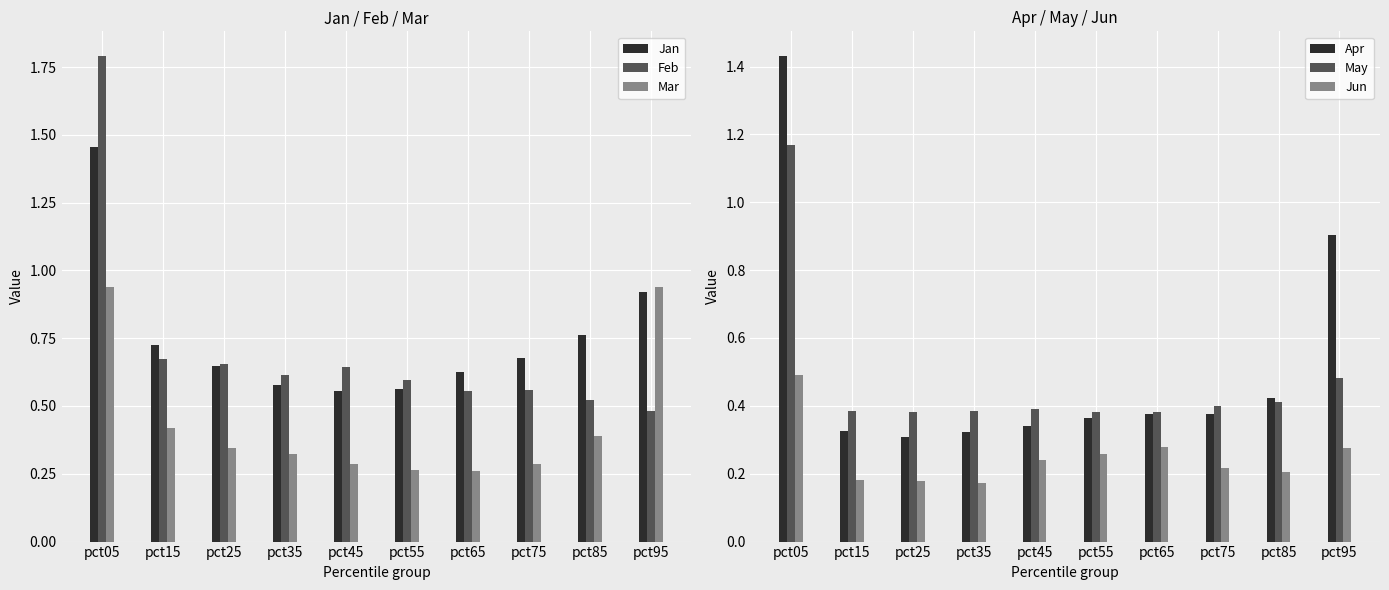

What is the value of the Mar bar at the 5th from the left?

0.3